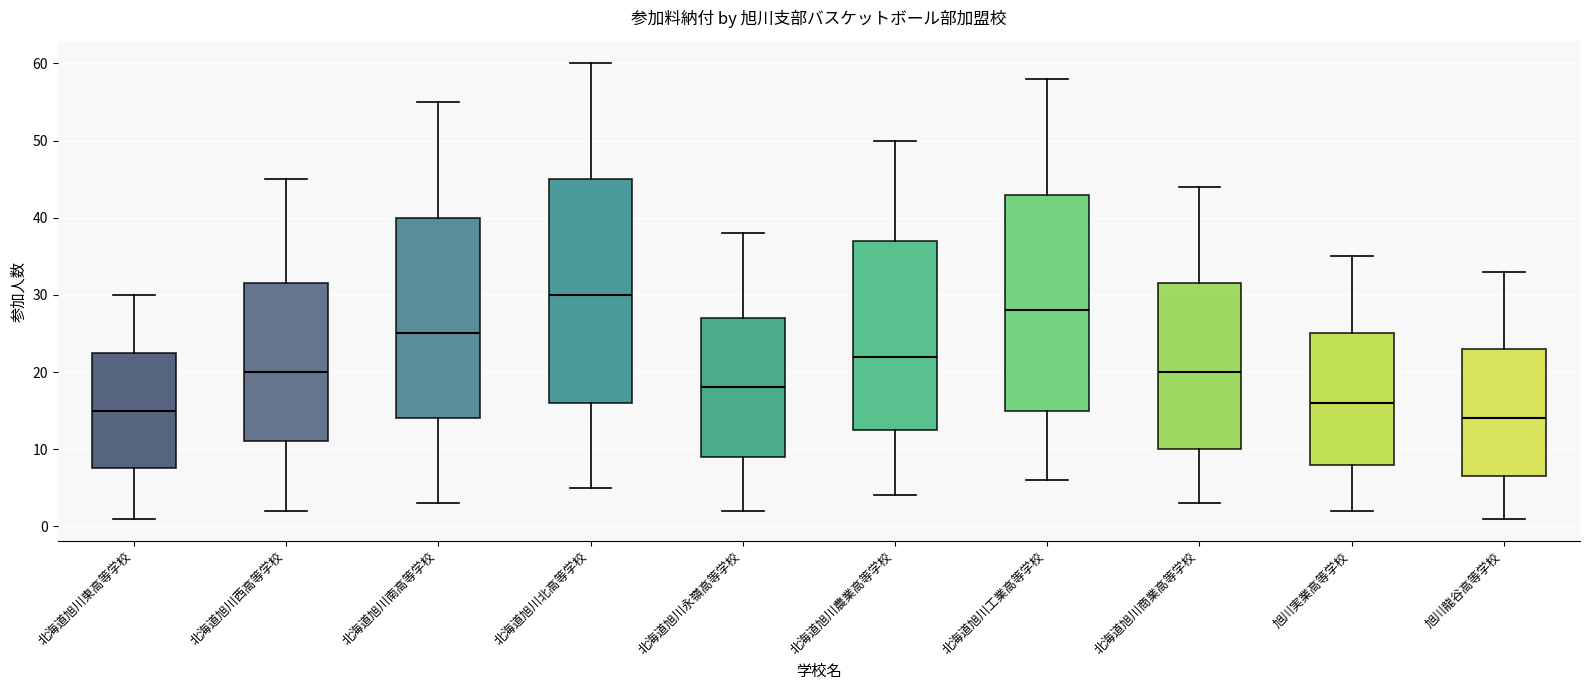

Reading left to right, read every box against the y-axis: the position of its median line, the range the box covers, and the ends of its whiskers. The values are not printed on the chart, so give them approximately, as read against the axis.

北海道旭川東高等学校: median 15, box 8 to 23, whiskers 1 to 30
北海道旭川西高等学校: median 20, box 11 to 32, whiskers 2 to 45
北海道旭川南高等学校: median 25, box 14 to 40, whiskers 3 to 55
北海道旭川北高等学校: median 30, box 16 to 45, whiskers 5 to 60
北海道旭川永嶺高等学校: median 18, box 9 to 27, whiskers 2 to 38
北海道旭川農業高等学校: median 22, box 13 to 37, whiskers 4 to 50
北海道旭川工業高等学校: median 28, box 15 to 43, whiskers 6 to 58
北海道旭川商業高等学校: median 20, box 10 to 32, whiskers 3 to 44
旭川実業高等学校: median 16, box 8 to 25, whiskers 2 to 35
旭川龍谷高等学校: median 14, box 7 to 23, whiskers 1 to 33